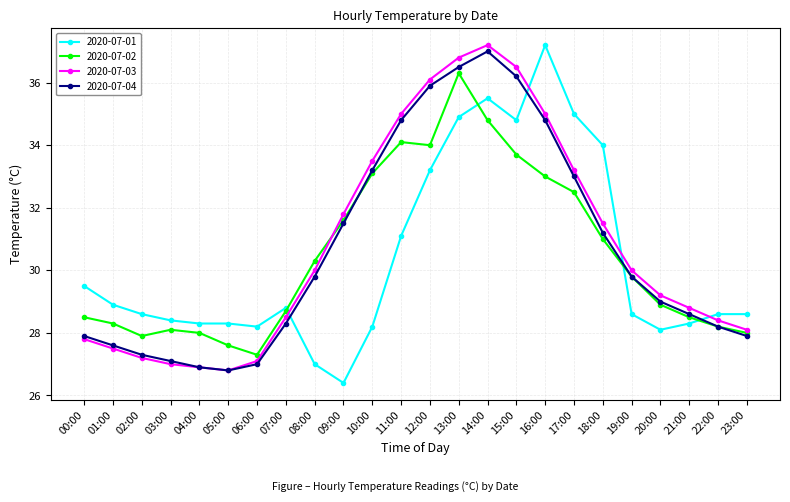

Is this an area chart (filled region under the line)?

No